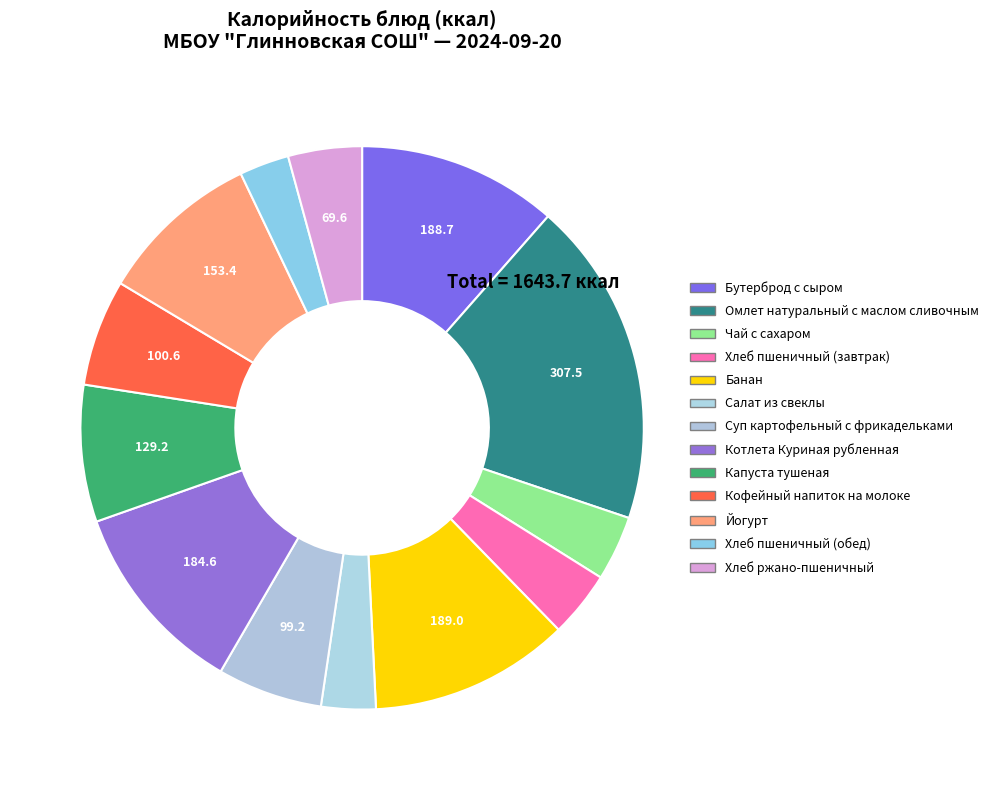

Which slice is the largest?

Омлет натуральный с маслом сливочным